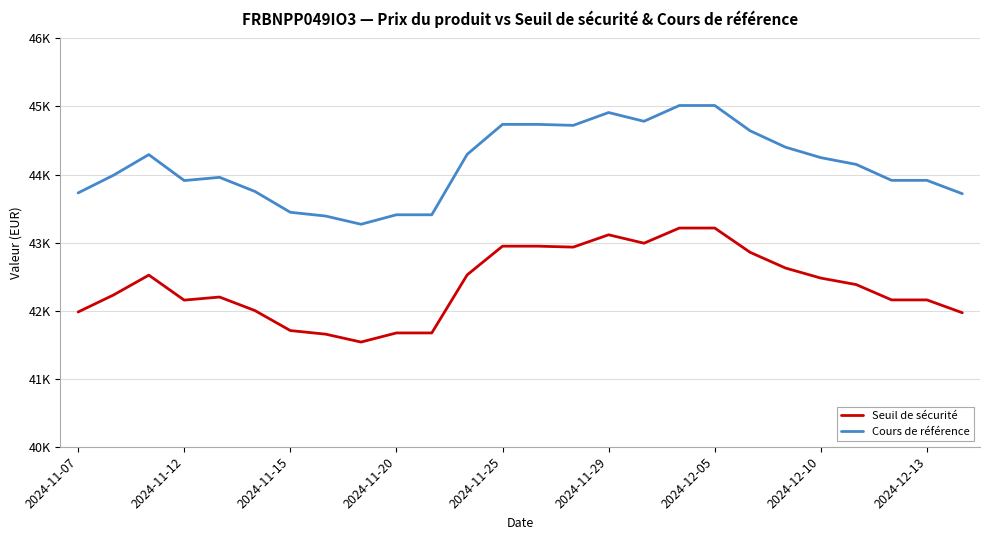

List the labels in order of Cours de référence value, largest first.

17, 18, 15, 16, 12, 13, 14, 19, 20, 11, 2024-11-15, 21, 22, 2024-11-12, 2024-11-25, 23, 24, 2024-11-20, 2024-11-29, 2024-11-07, 25, 2024-12-05, 9, 10, 2024-12-10, 2024-12-13